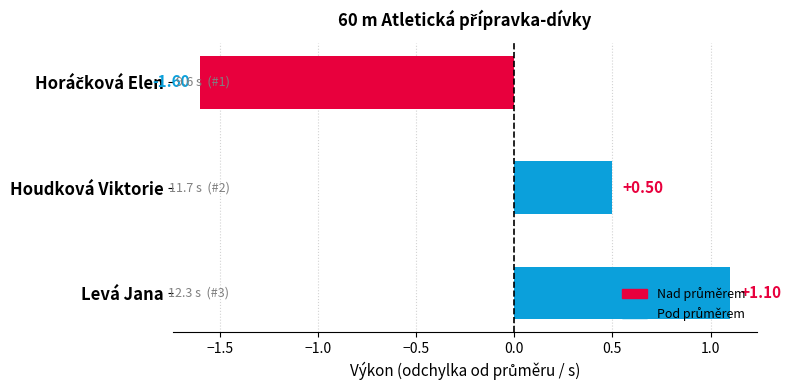

How many data points does each series have?

3